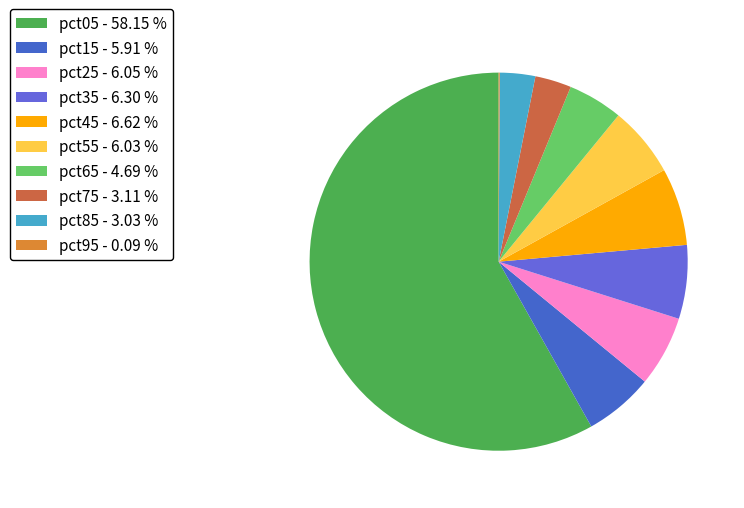

How many segments does this pie chart have?

10